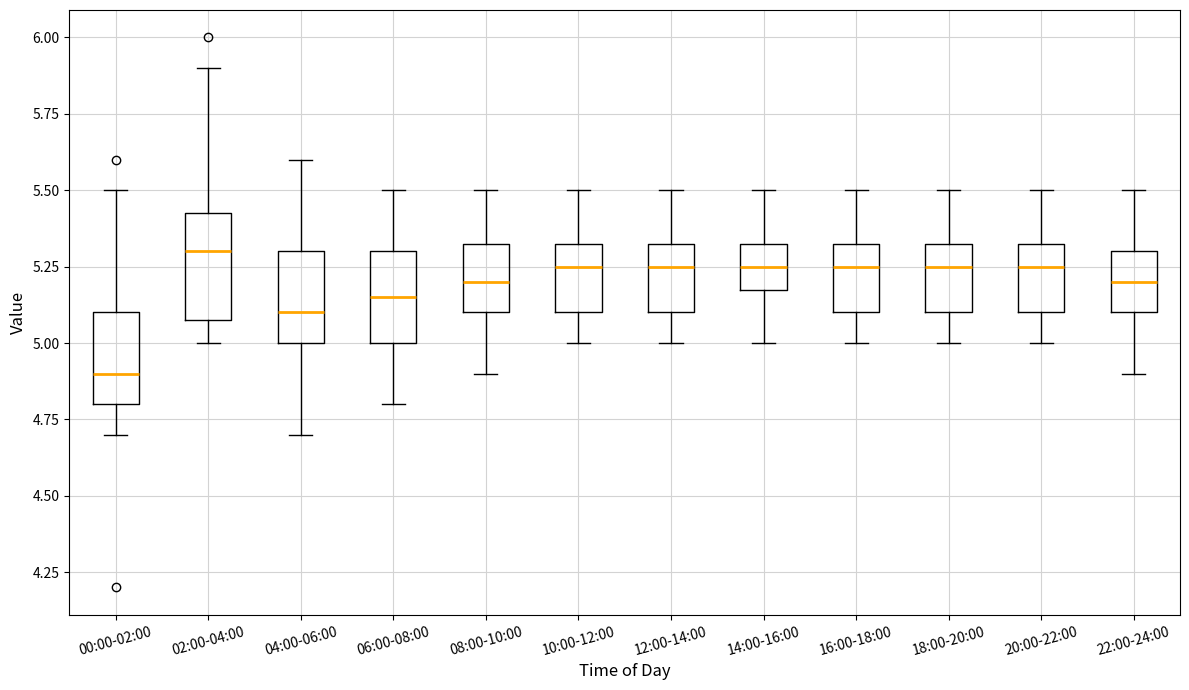

Comparing the boxes themselves (not the whiskers), which one is the tallest?

02:00-04:00